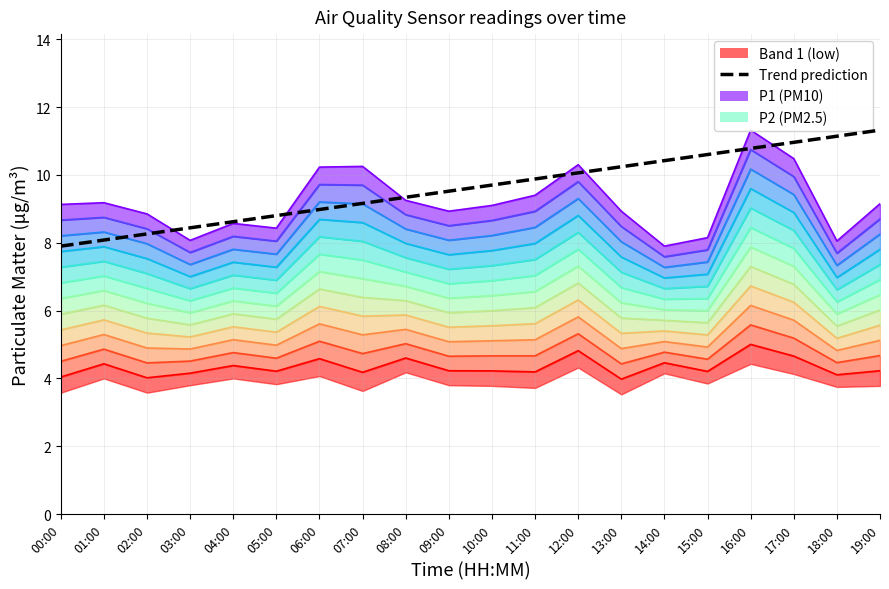

Reading right to left, list all the values displayed in this chart.

Level 1: 19:00=4.2	18:00=4.1	17:00=4.7	16:00=5.0	15:00=4.2	14:00=4.5	13:00=4.0	12:00=4.8	11:00=4.2	10:00=4.2	09:00=4.2	08:00=4.6	07:00=4.2	06:00=4.6	05:00=4.2	04:00=4.4	03:00=4.2	02:00=4.0	01:00=4.4	00:00=4.0
Level 12: 19:00=9.2	18:00=8.1	17:00=10.5	16:00=11.3	15:00=8.2	14:00=7.9	13:00=8.9	12:00=10.3	11:00=9.4	10:00=9.1	09:00=8.9	08:00=9.2	07:00=10.2	06:00=10.2	05:00=8.4	04:00=8.6	03:00=8.1	02:00=8.8	01:00=9.2	00:00=9.1
Trend prediction: 19:00=11.3	18:00=11.1	17:00=11.0	16:00=10.8	15:00=10.6	14:00=10.4	13:00=10.2	12:00=10.1	11:00=9.9	10:00=9.7	09:00=9.5	08:00=9.3	07:00=9.2	06:00=9.0	05:00=8.8	04:00=8.6	03:00=8.4	02:00=8.3	01:00=8.1	00:00=7.9